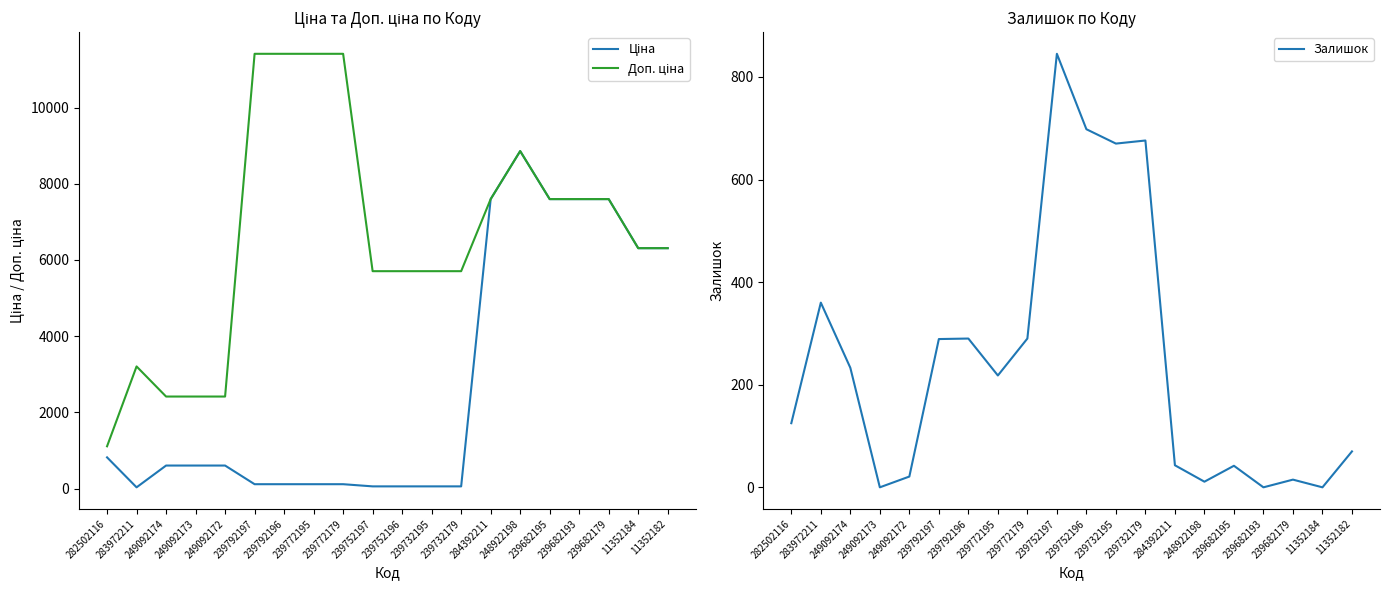

Reading left to right, what are all the values shown in this chart?

Ціна: 818.5	32.0	603.7	603.7	603.7	114.1	114.1	114.1	114.1	57.0	57.0	57.0	57.0	7596.5	8856.7	7596.5	7596.5	7596.5	6308.8	6308.8
Доп. ціна: 1109.2	3205.0	2414.8	2414.8	2414.8	11410.0	11410.0	11410.0	11410.0	5705.0	5705.0	5705.0	5705.0	7596.5	8856.7	7596.5	7596.5	7596.5	6308.8	6308.8
Залишок: 125.0	360.0	233.0	0.0	21.0	289.0	290.0	218.0	290.0	845.0	698.0	670.0	676.0	43.0	11.0	42.0	0.0	15.0	0.0	70.0